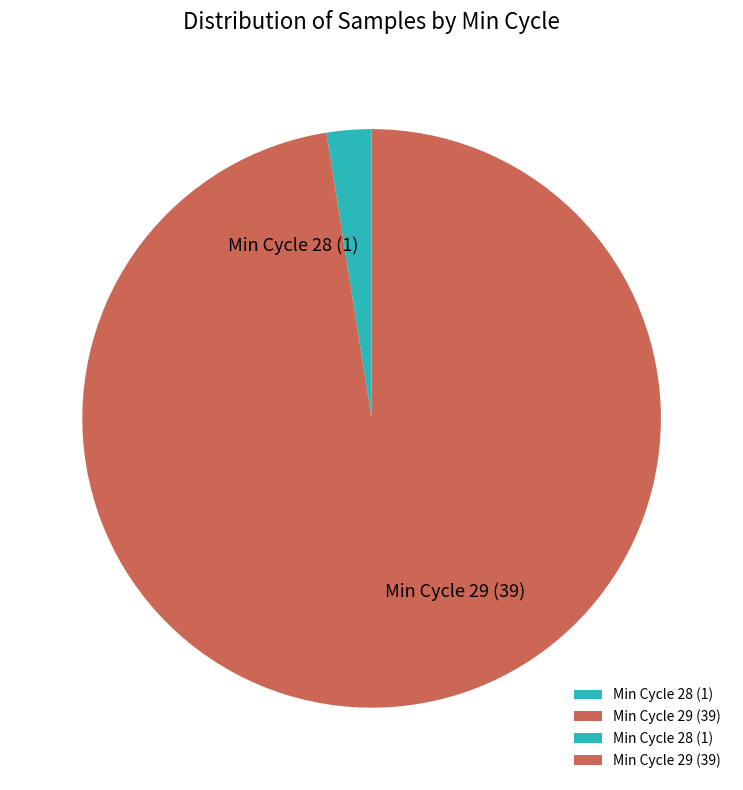

True or false: Min Cycle 28 (1) accounts for 2% of the total.

True